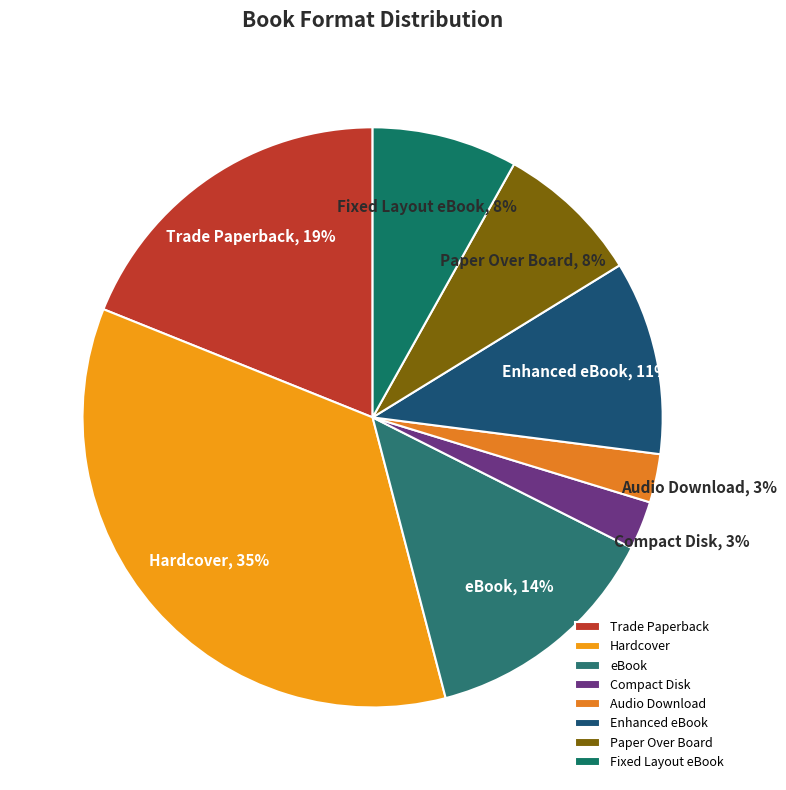

The Enhanced eBook slice represents 1% of the pie. True or false?

False